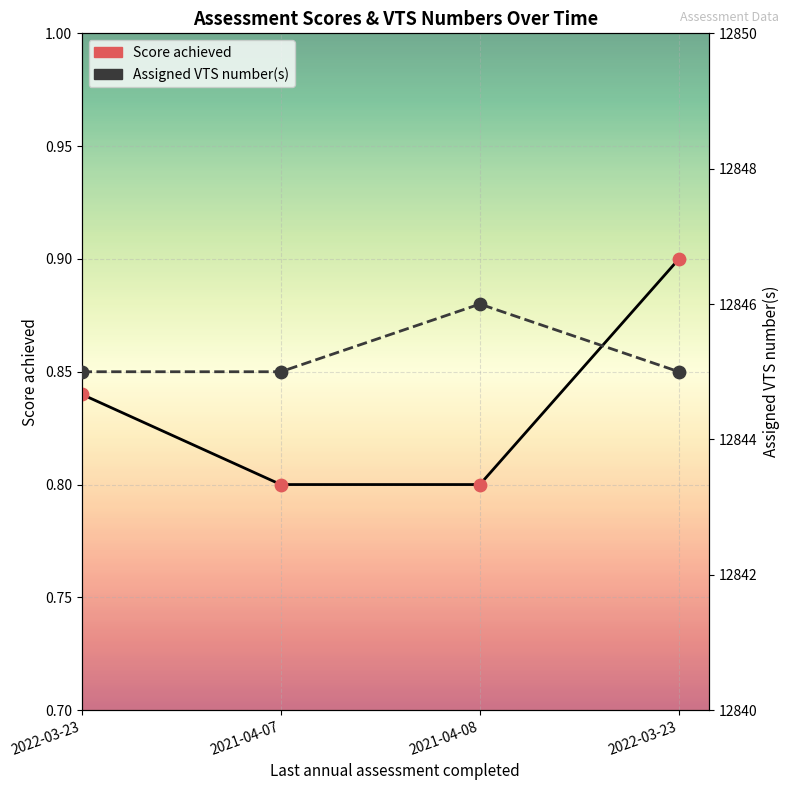

At how many categories does at least one series exceed 1203?

4